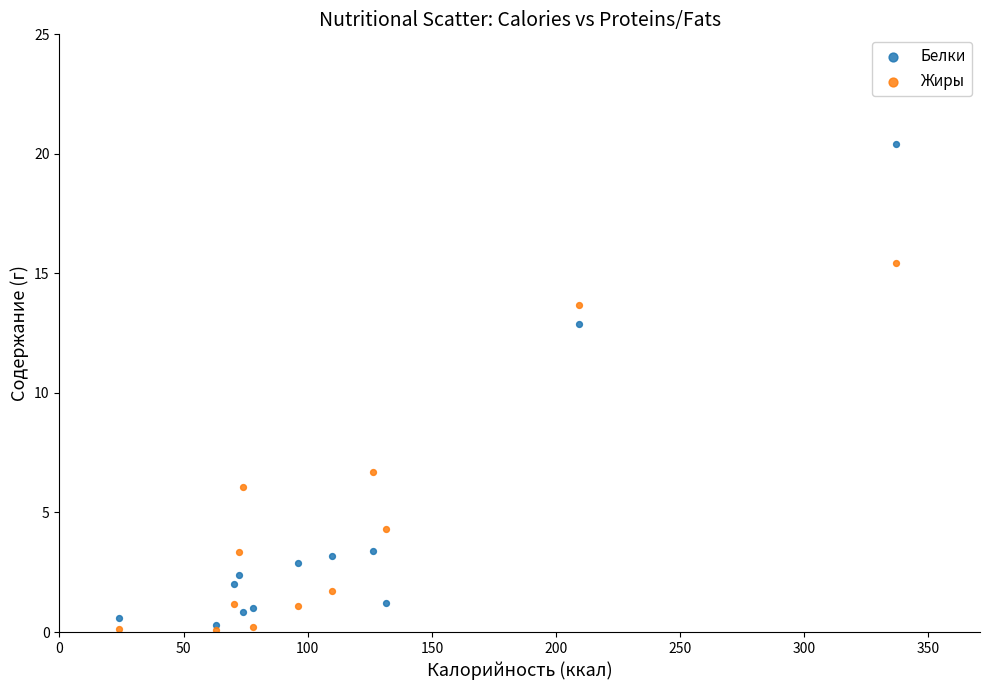

What are all the series names shown in the legend?

Белки, Жиры